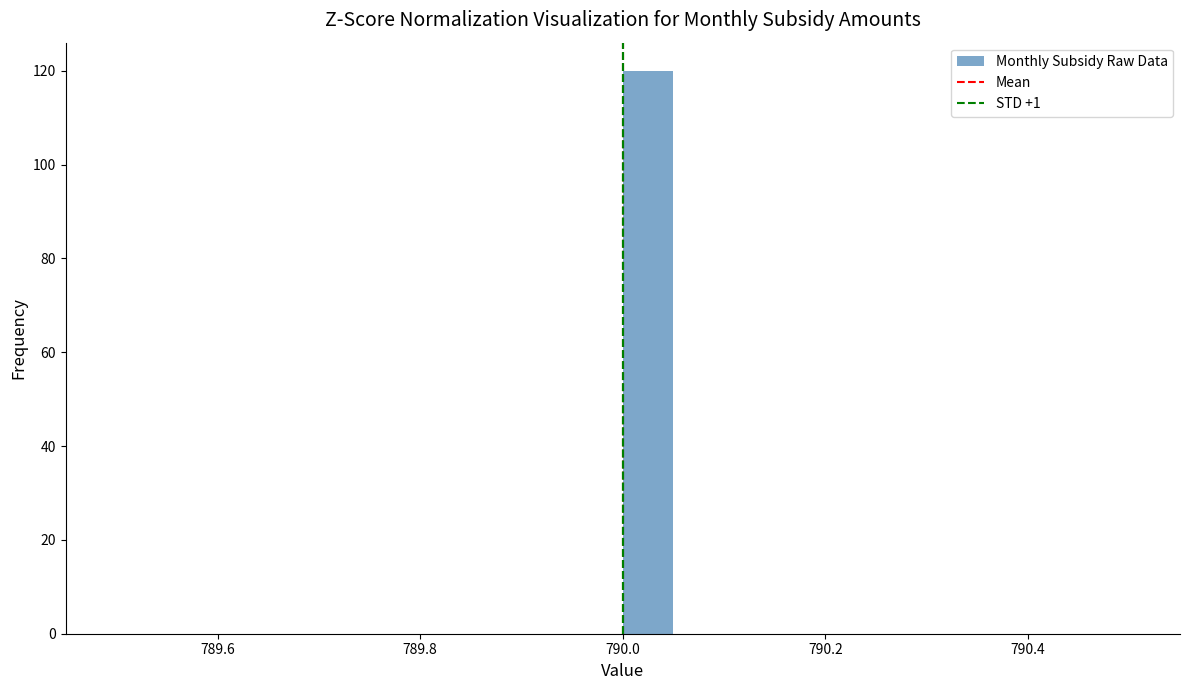

Around what value on the x-axis is the tallest bar? Give the approximate position of its centre, as read against the axis.

790.02